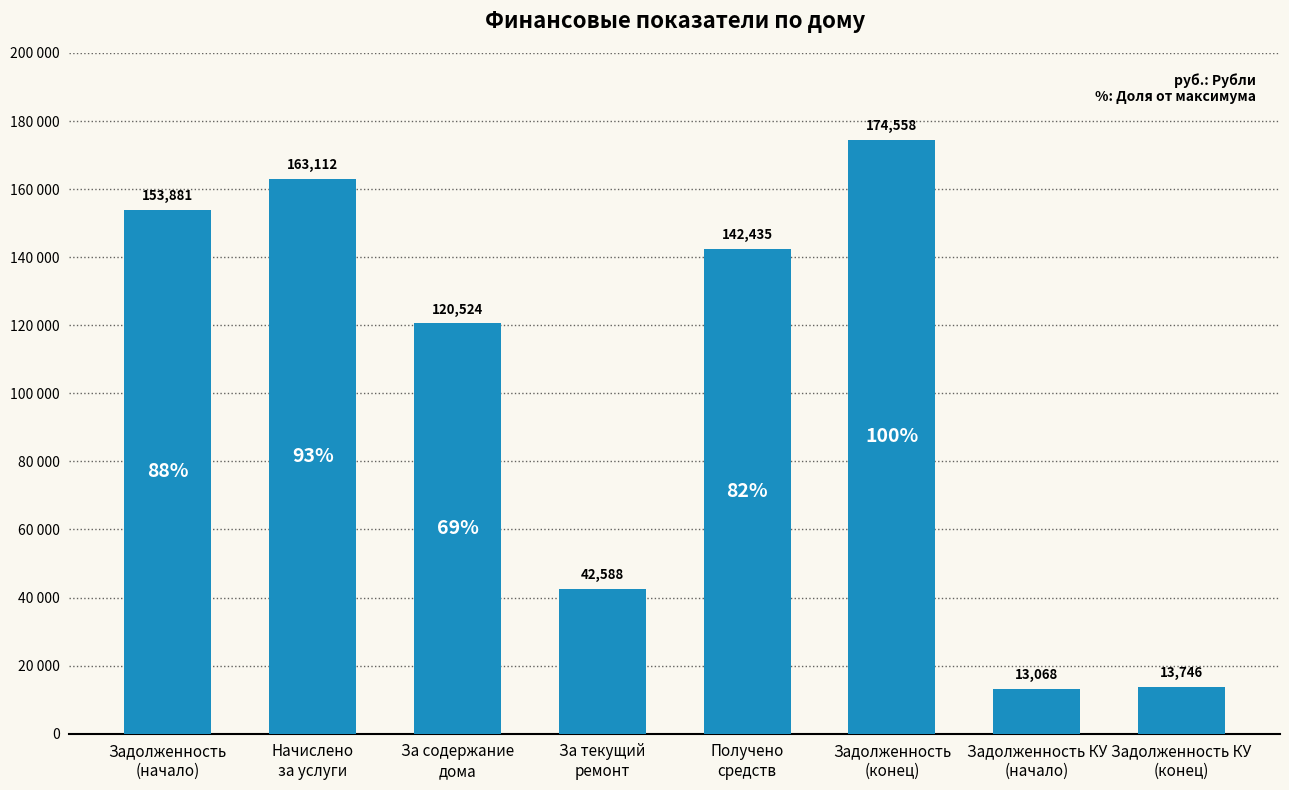

What is the change in value from Получено
средств to Задолженность
(конец)?

+32123.1